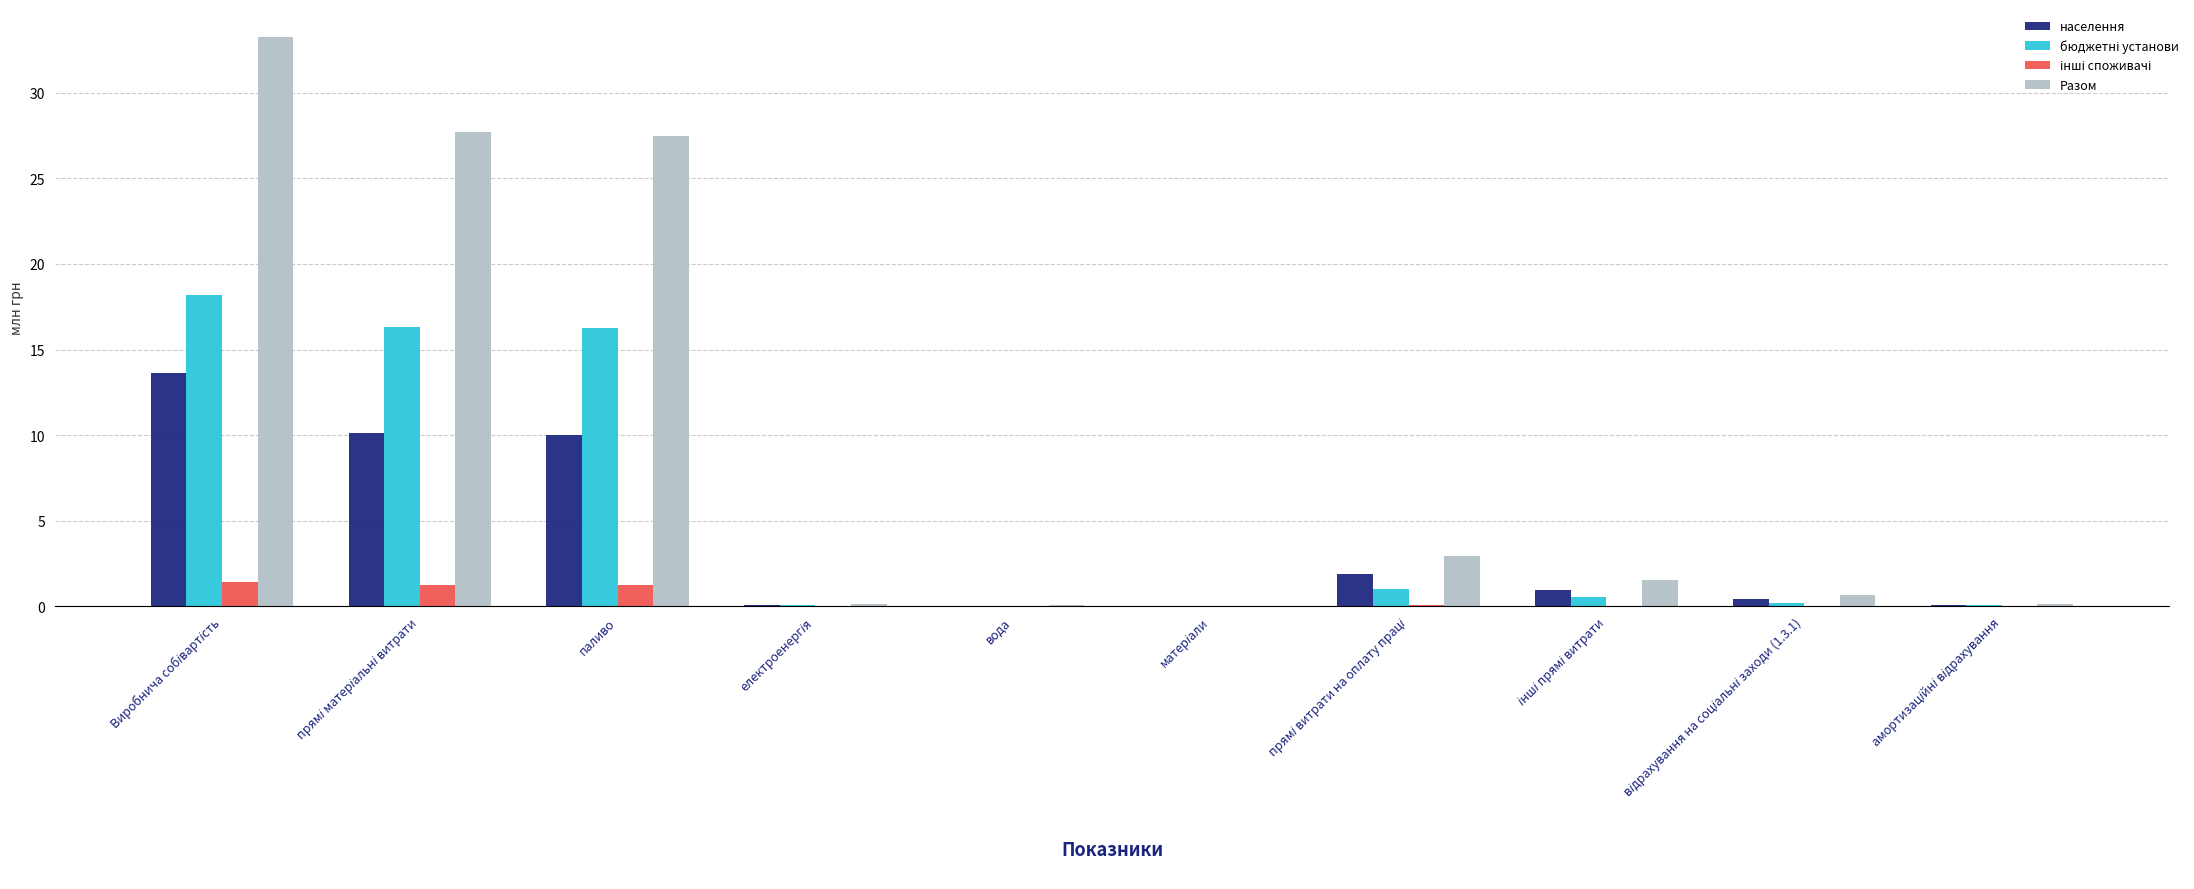

What is the maximum value shown in the chart?

33.2